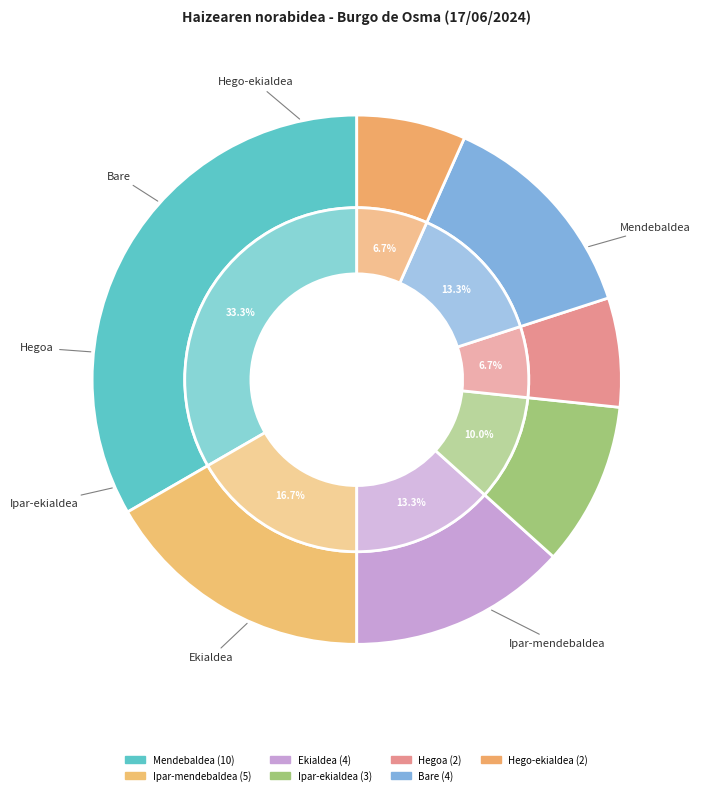

The Ipar-ekialdea slice represents 10% of the pie. True or false?

True